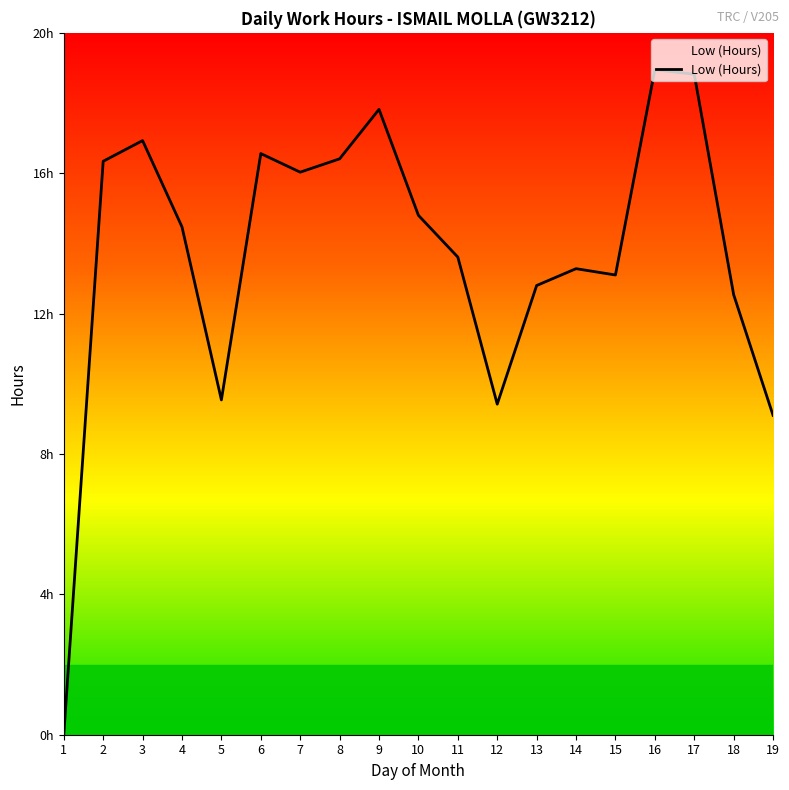

What is the change in value from 12 to 16?

+9.5